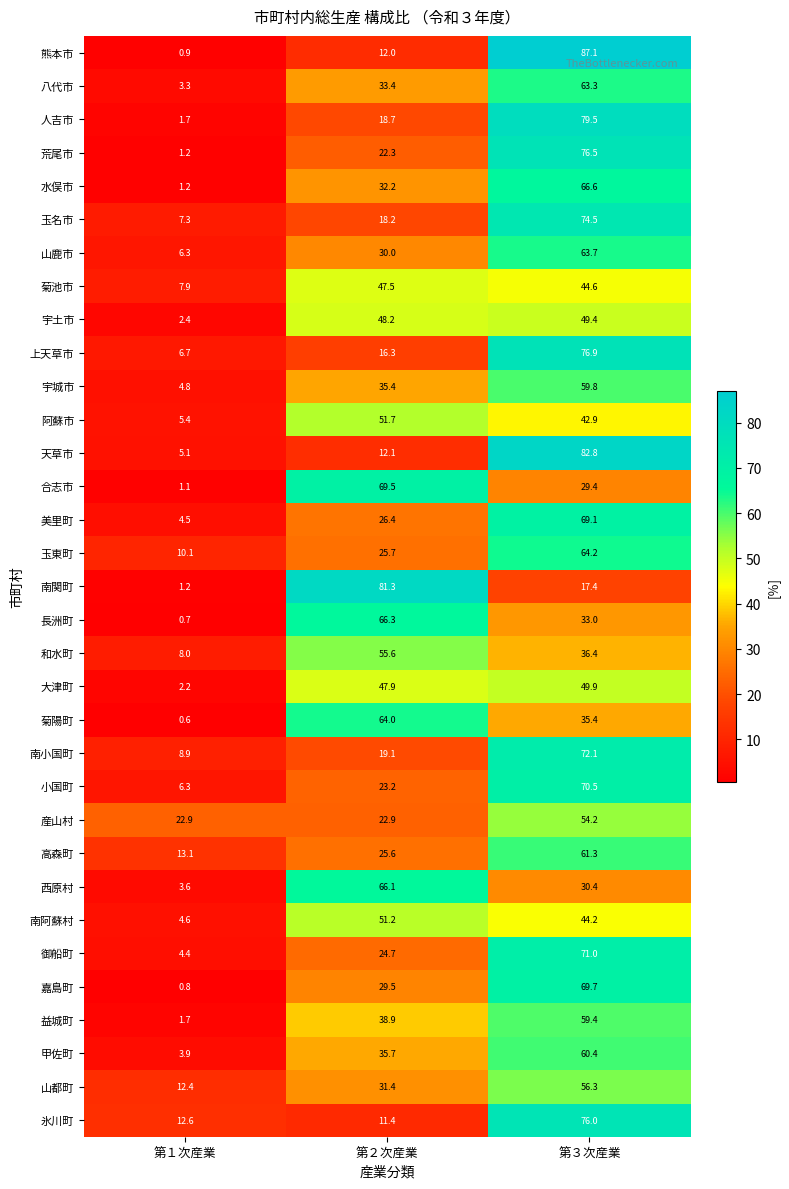

Which series has the largest range (max minus min)?

熊本市